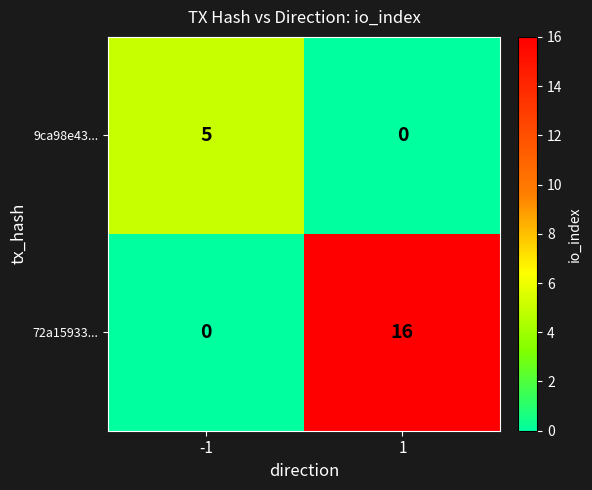

Which series has the largest range (max minus min)?

72a15933...